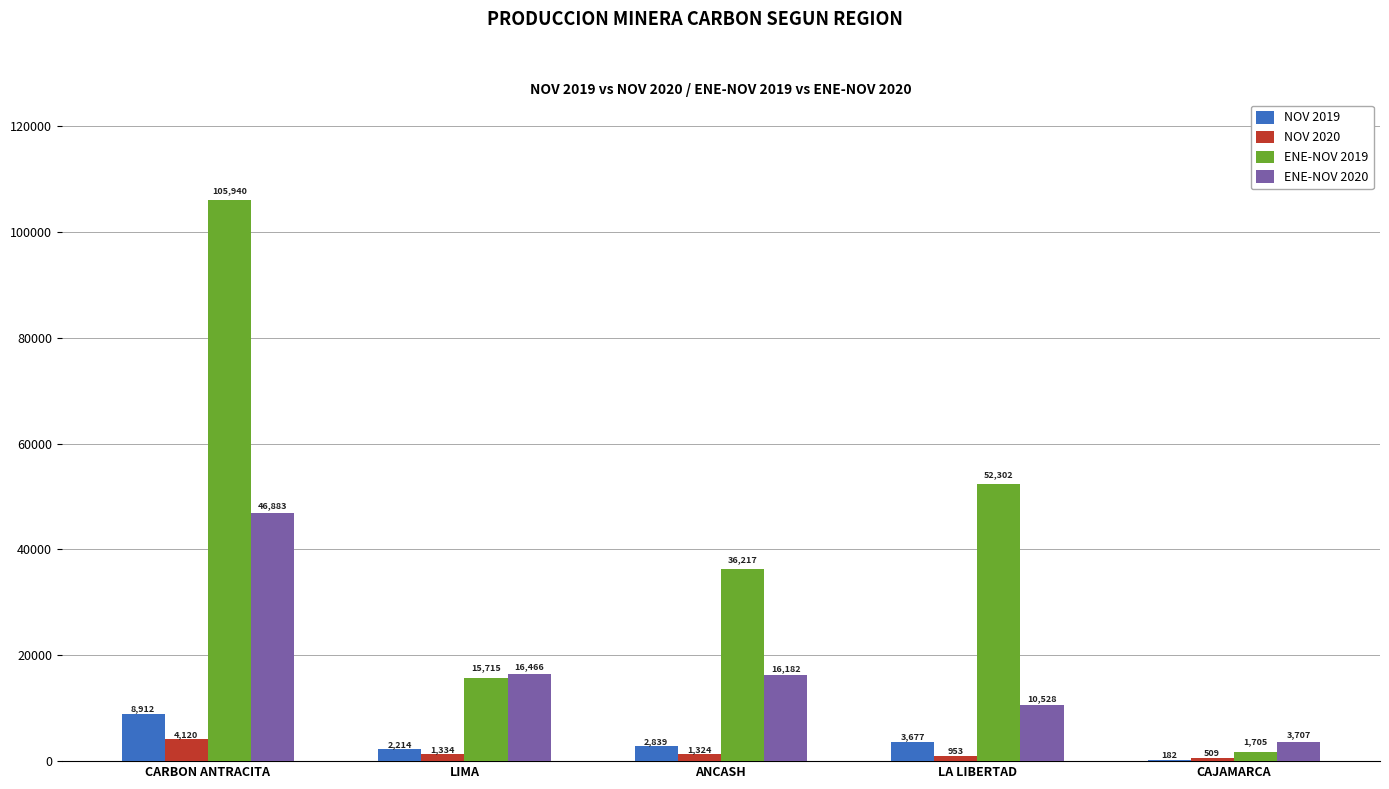

The value of ENE-NOV 2019 at LA LIBERTAD is 52302.2. True or false?

True